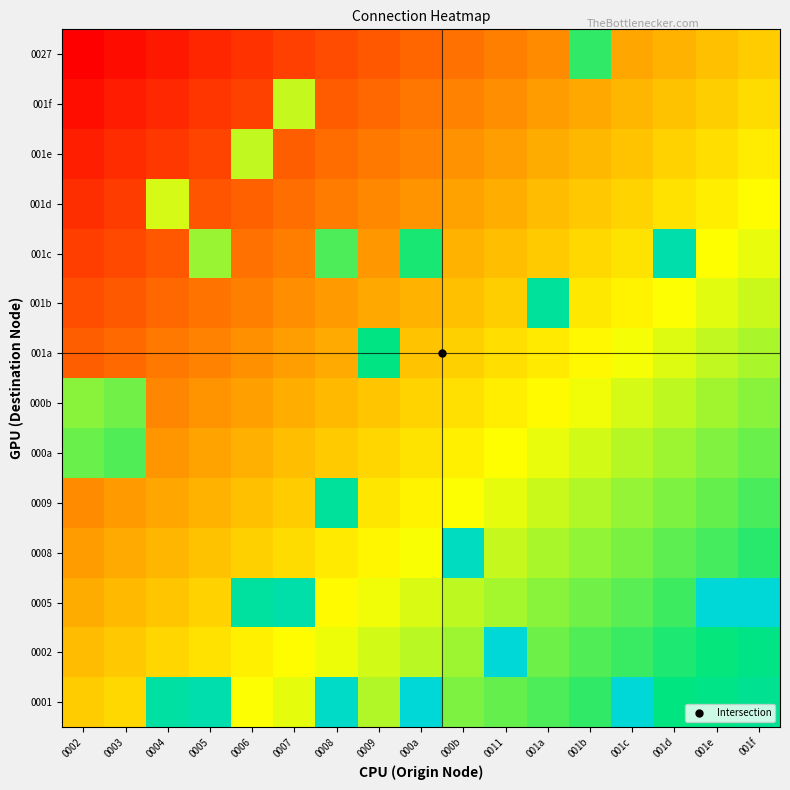

How many data points does each series have?

17